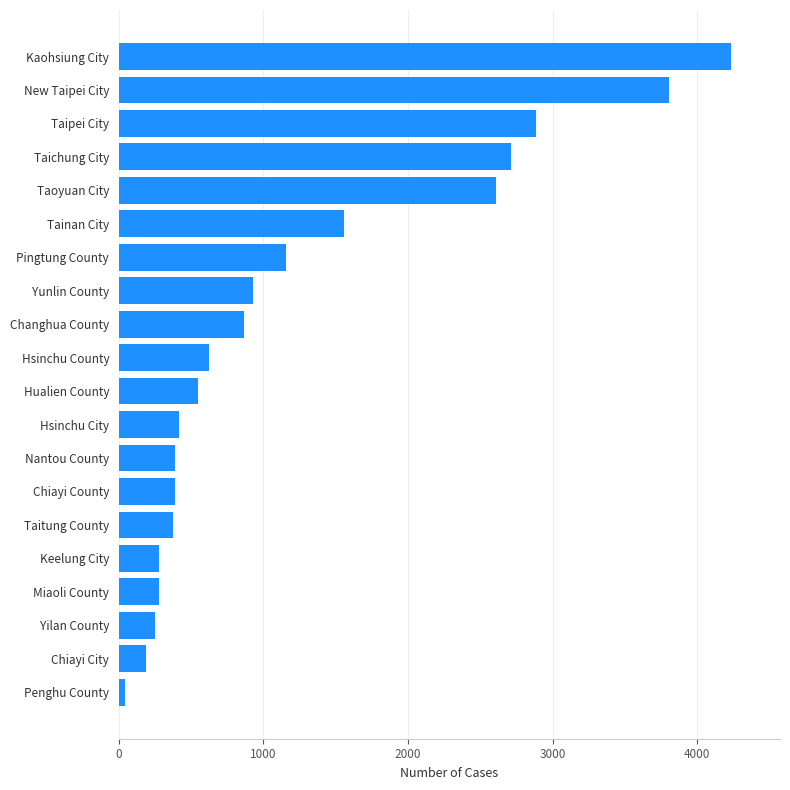

Is it true that the value at Hsinchu County is 624?

True